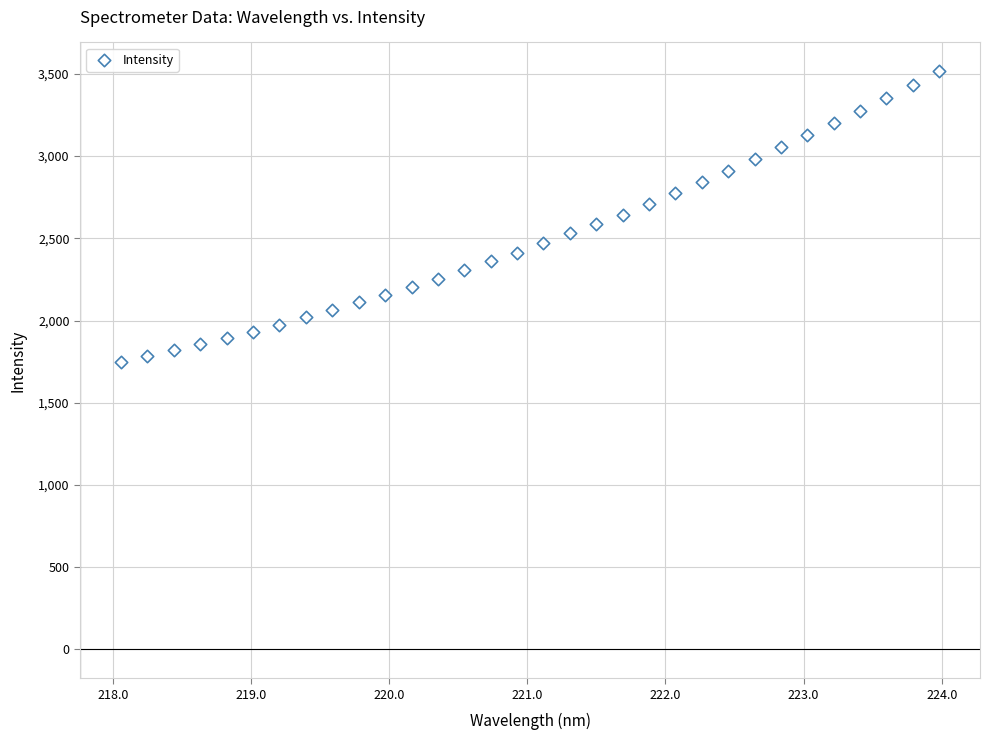

What is the range of X values (max minus min)?

5.9